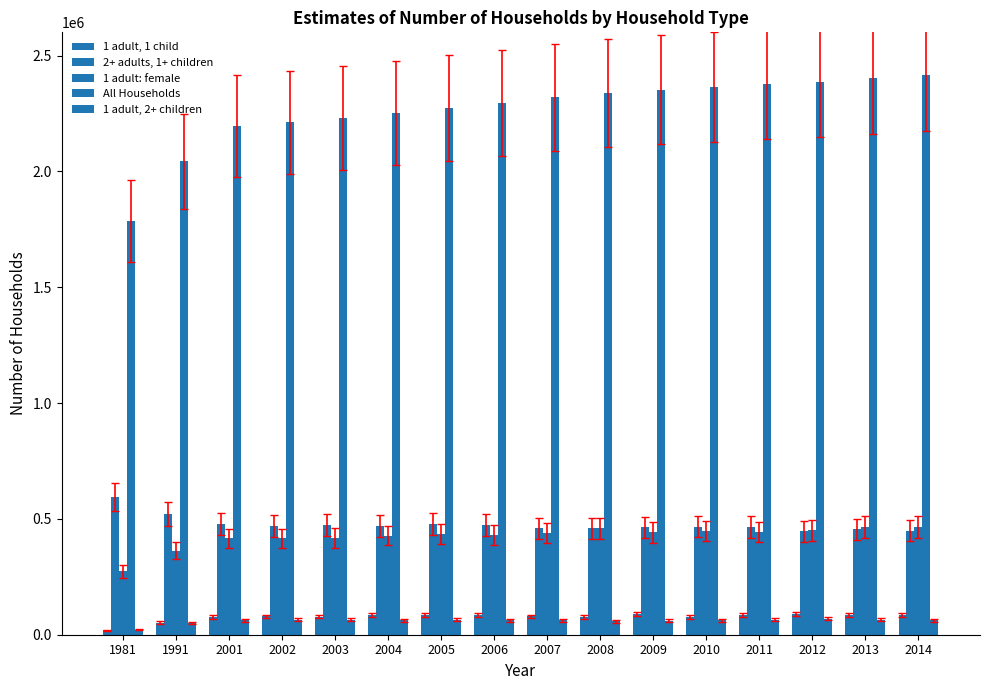

Reading left to right, extract all data points from this chart.

1 adult, 1 child: 1981=20000	1991=52000	2001=76000	2002=79000	2003=78000	2004=84000	2005=85000	2006=84000	2007=79000	2008=76000	2009=88000	2010=76000	2011=85000	2012=90000	2013=86000	2014=84000
2+ adults, 1+ children: 1981=595000	1991=520000	2001=479000	2002=468000	2003=474000	2004=470000	2005=479000	2006=472000	2007=459000	2008=459000	2009=463000	2010=467000	2011=466000	2012=447000	2013=455000	2014=449000
1 adult: female: 1981=274000	1991=362000	2001=416000	2002=416000	2003=417000	2004=428000	2005=433000	2006=429000	2007=439000	2008=459000	2009=442000	2010=448000	2011=443000	2012=451000	2013=466000	2014=464000
All Households: 1981=1786000	1991=2043000	2001=2195000	2002=2211000	2003=2231000	2004=2251000	2005=2274000	2006=2295000	2007=2319000	2008=2338000	2009=2352000	2010=2365000	2011=2376000	2012=2387000	2013=2402000	2014=2418000
1 adult, 2+ children: 1981=21000	1991=51000	2001=62000	2002=64000	2003=65000	2004=62000	2005=65000	2006=62000	2007=62000	2008=58000	2009=60000	2010=62000	2011=64000	2012=69000	2013=64000	2014=62000